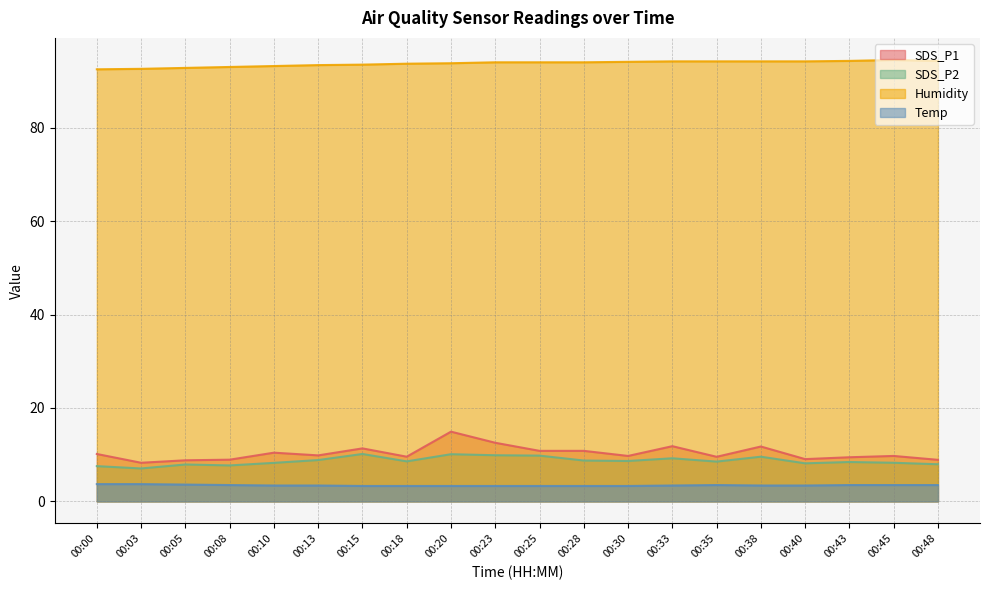

What is the value of the SDS_P2 point at the 14th from the left?

9.2